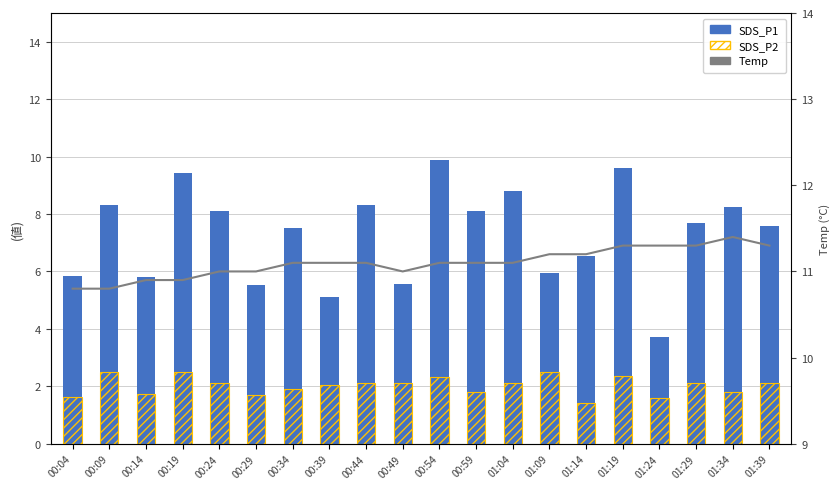

Is the value of SDS_P2 at 01:09 greater than the value of SDS_P1 at 00:24?

No